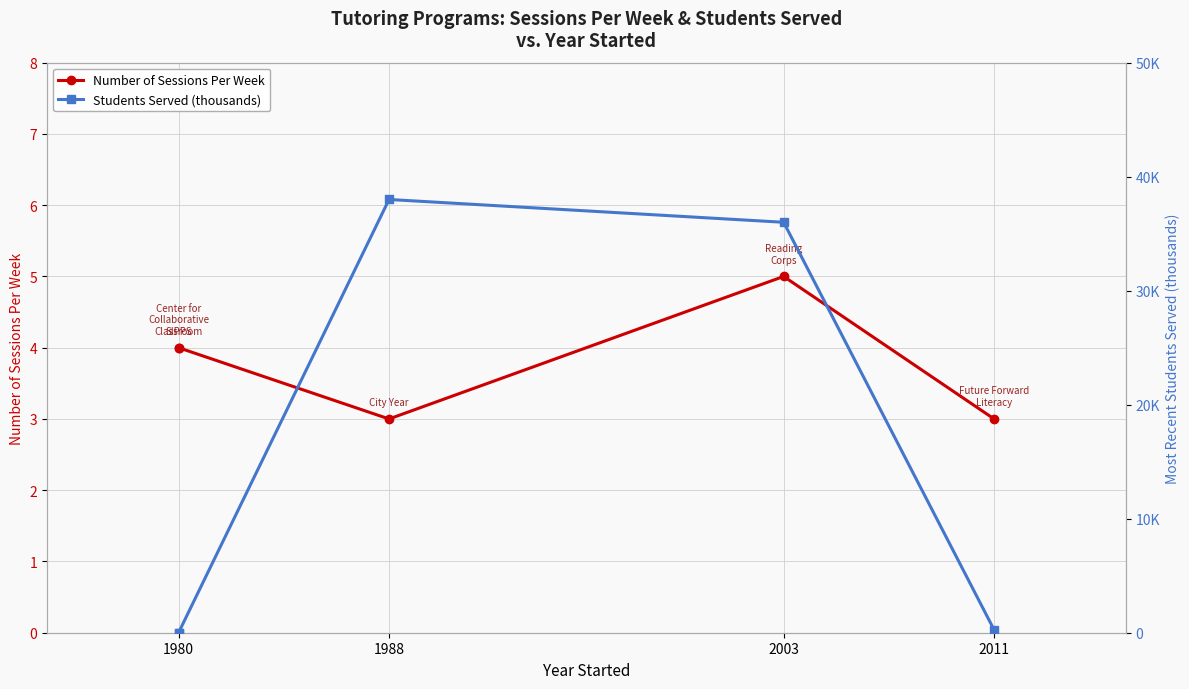

Rank the series by their maximum value, from lowest to highest.

Number of Sessions Per Week, Students Served (thousands)